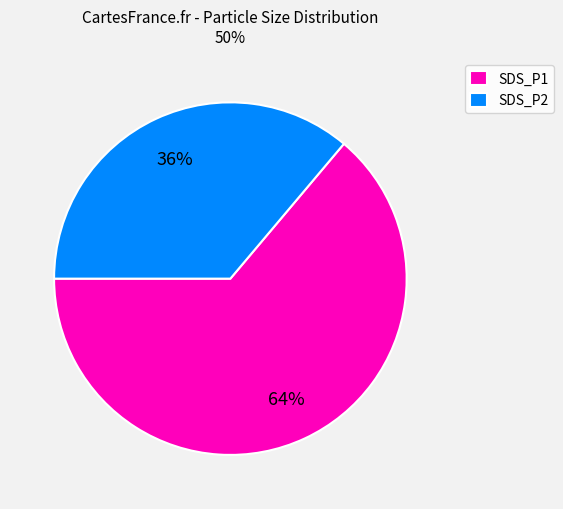

Rank the categories by value from highest to lowest.

SDS_P1, SDS_P2